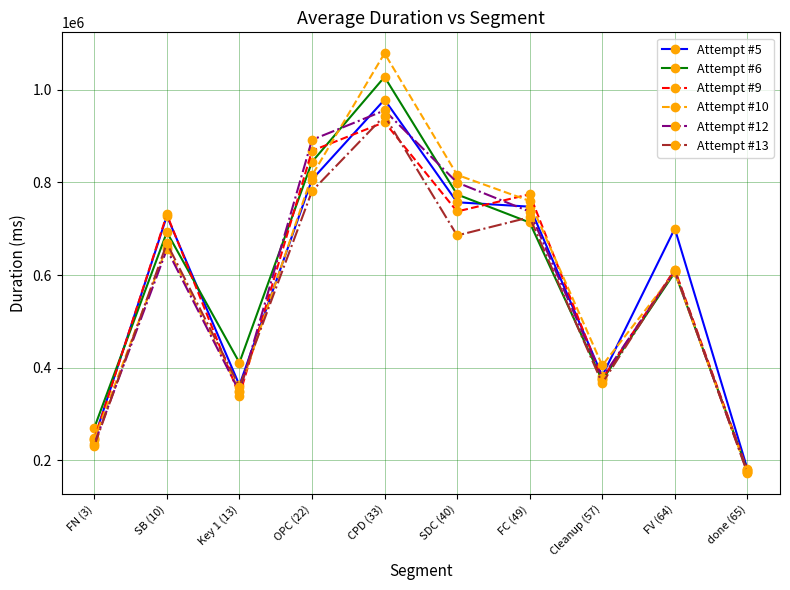

What is the spread (max minus min) of values at FC (49)?

60828